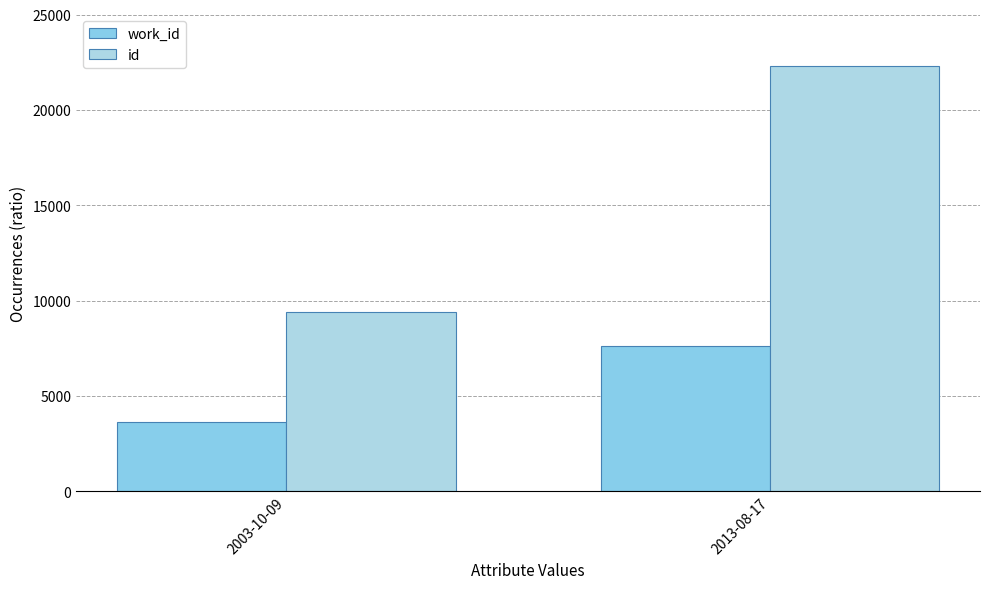

At 2013-08-17, list the series in order from smallest to largest.

work_id, id